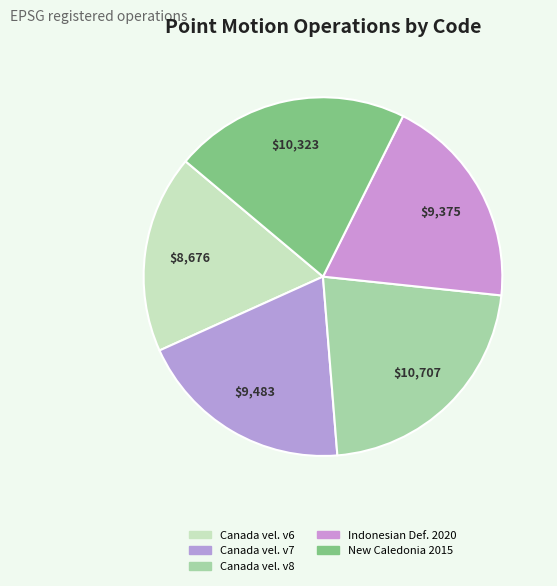

How many slices are in this pie chart?

5